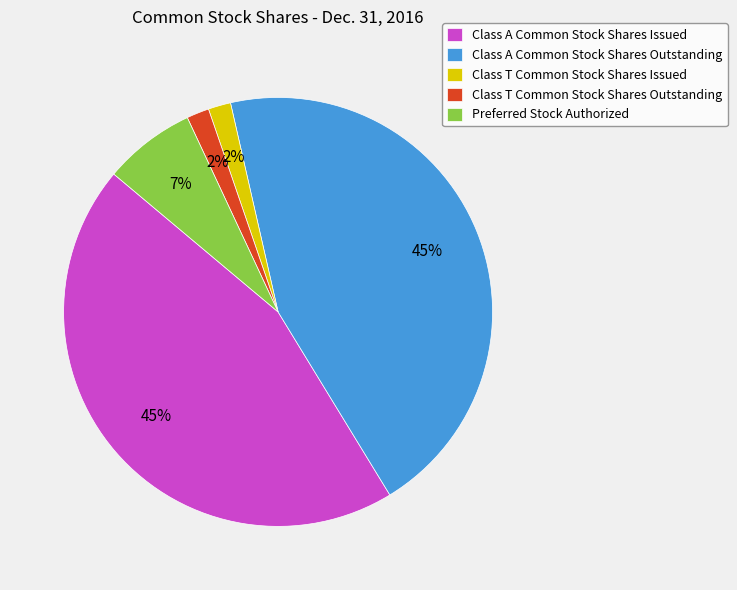

The Class T Common Stock Shares Outstanding slice represents 8% of the pie. True or false?

False